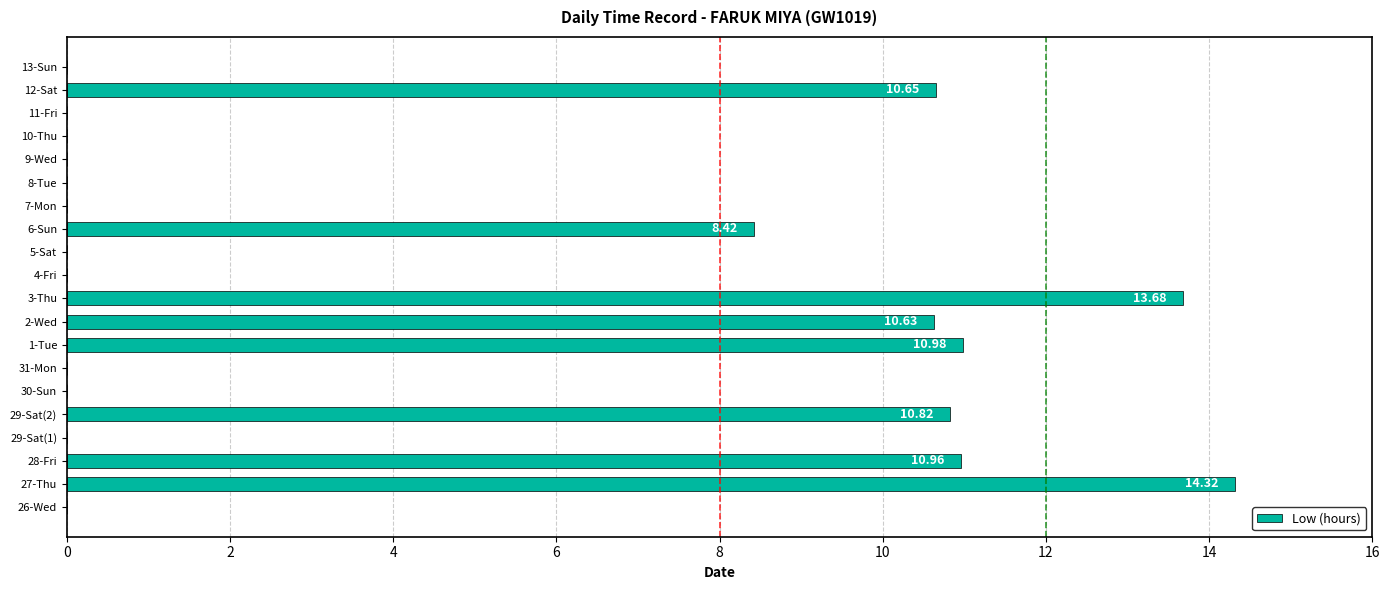

Approximately how many times larger is the value at 6-Sun compared to 28-Fri?

0.8